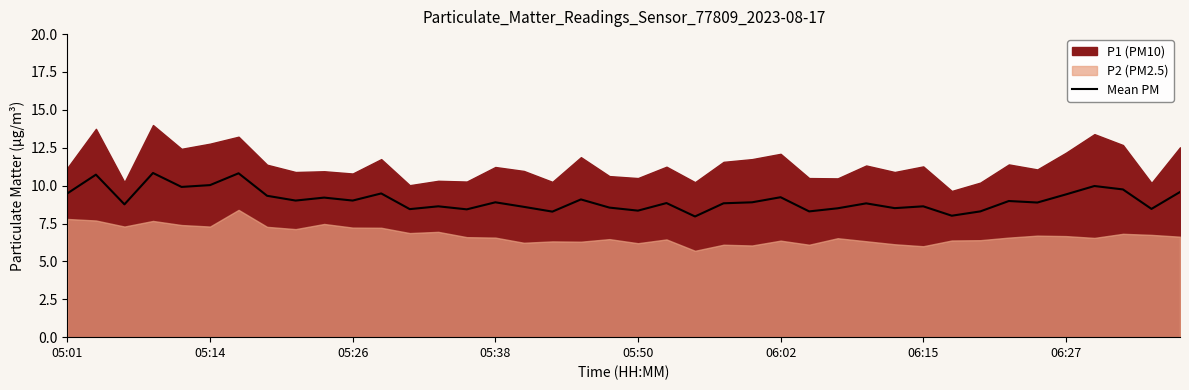

Reading right to left, transcribe all the data shown in this chart.

9.6	8.5	9.8	10.0	9.4	8.9	9.0	8.3	8.0	8.6	8.5	8.8	8.5	8.3	9.2	8.9	8.8	8.0	8.8	8.3	8.6	9.1	8.3	8.6	8.9	8.4	8.6	8.4	9.5	9.0	9.2	9.0	9.3	10.8	10.0	9.9	10.8	8.8	10.7	9.5